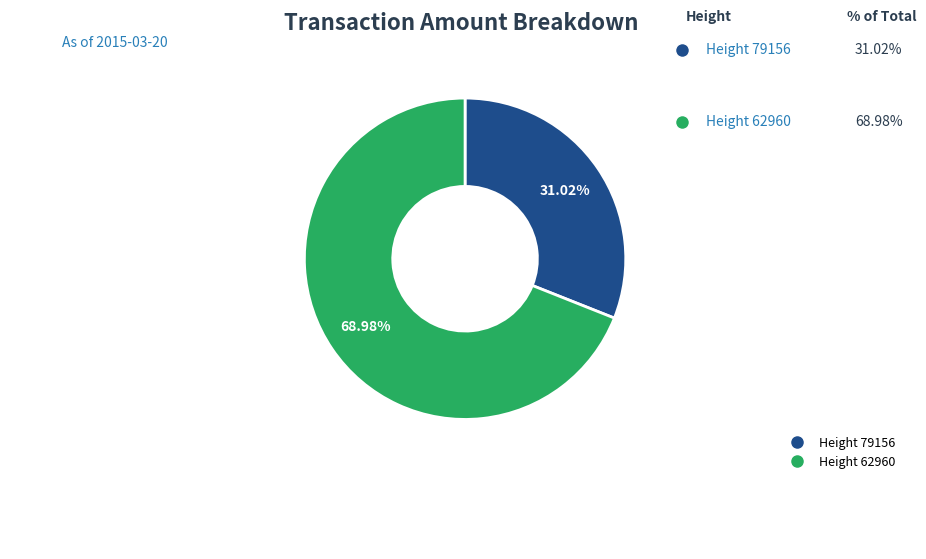

Is there a majority slice in this chart?

Yes